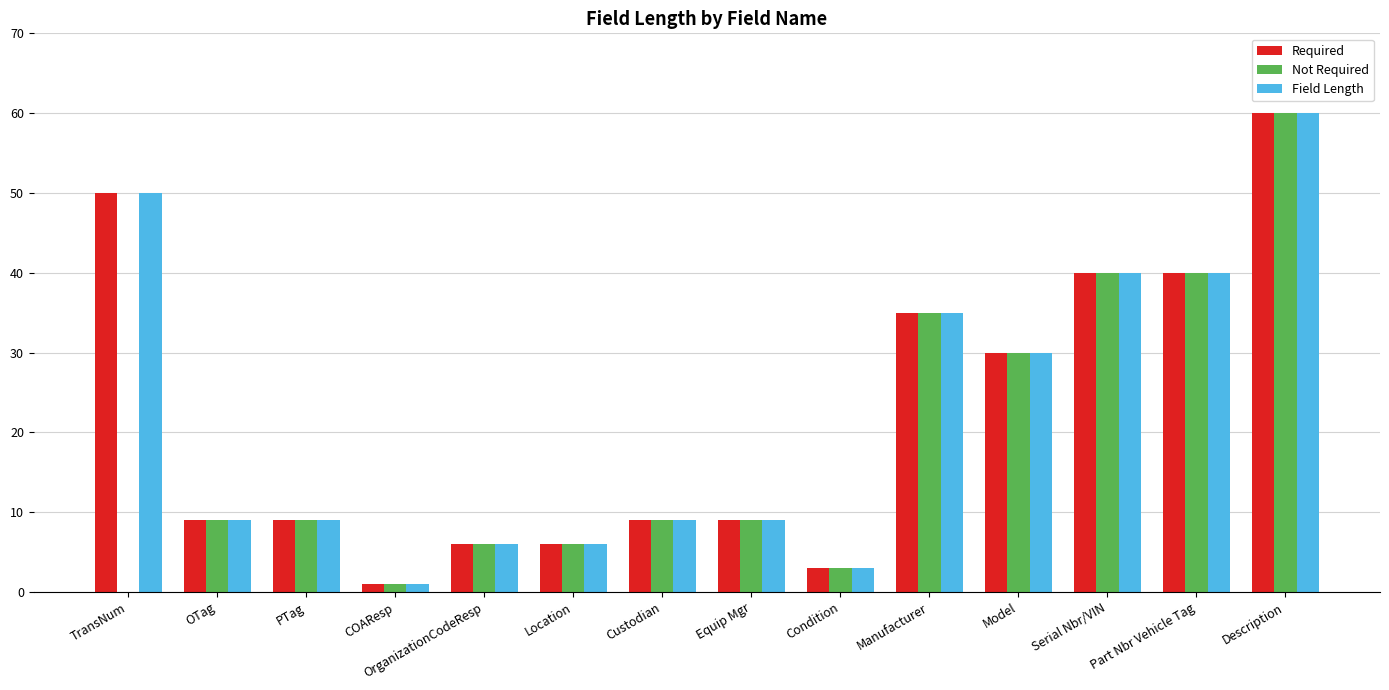

Does the chart contain stacked bars?

No